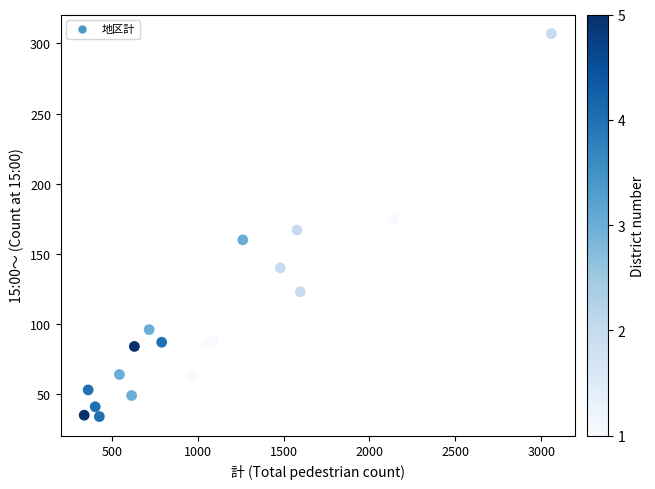

What is the range of Y values (max minus min)?

273